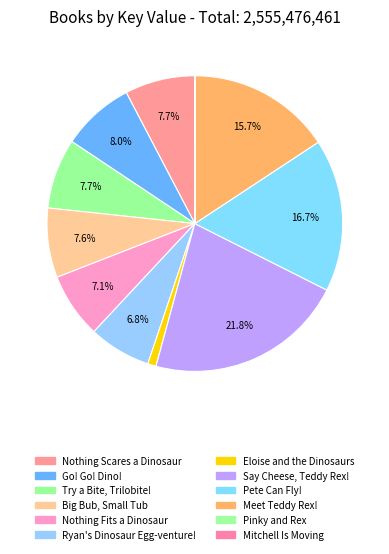

Count the number of slices in the pie.

12